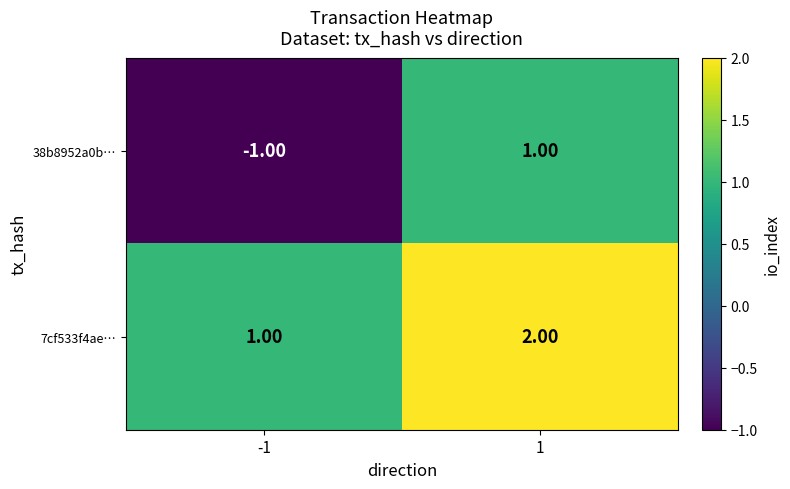

Which series has the largest range (max minus min)?

38b8952a0b…